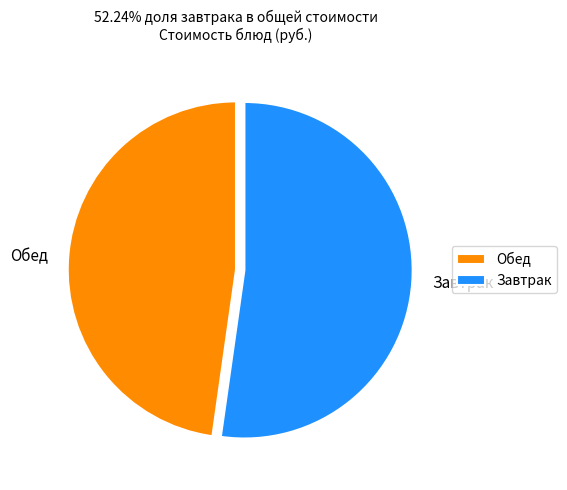

Which category has the smallest portion of the pie?

Обед